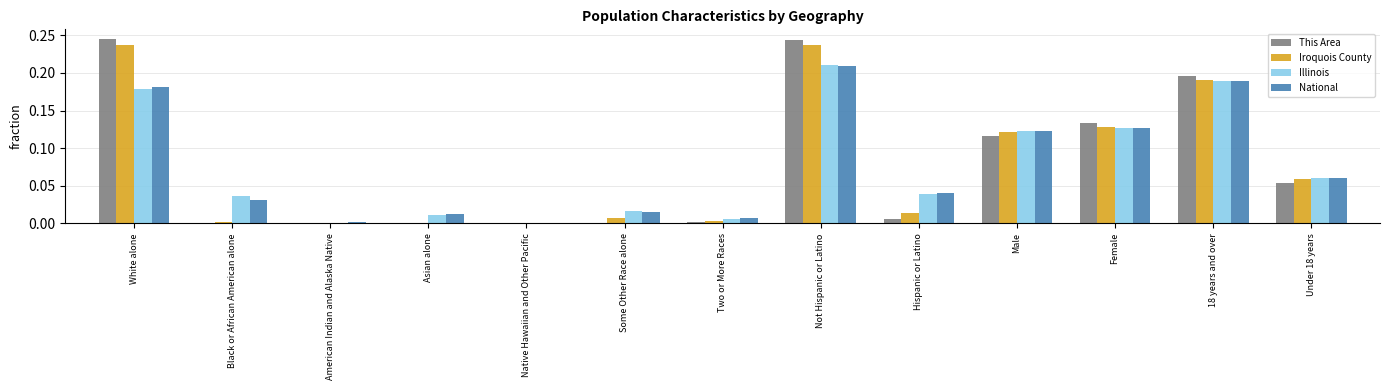

Is the value of Iroquois County at Male greater than the value of Illinois at Asian alone?

Yes